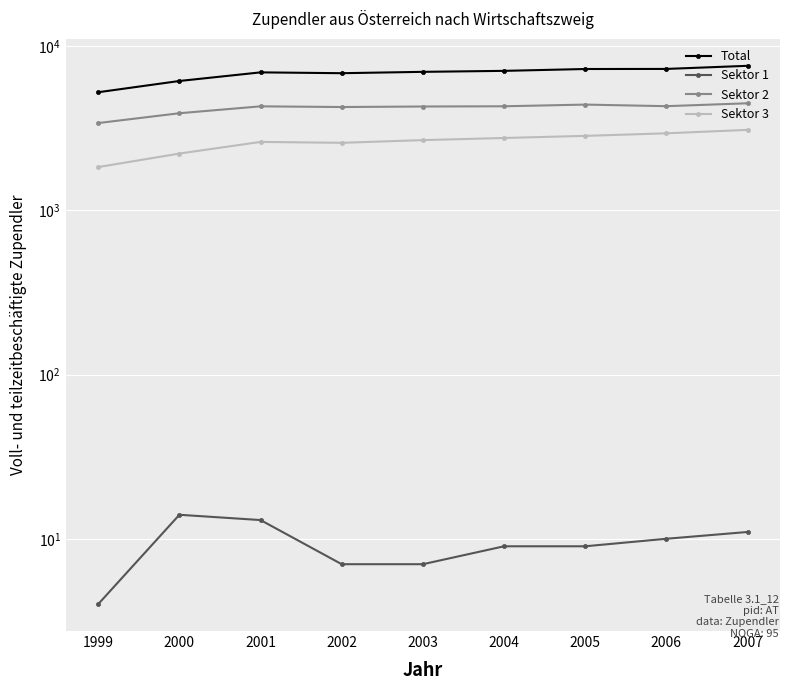

What are all the series names shown in the legend?

Total, Sektor 1, Sektor 2, Sektor 3